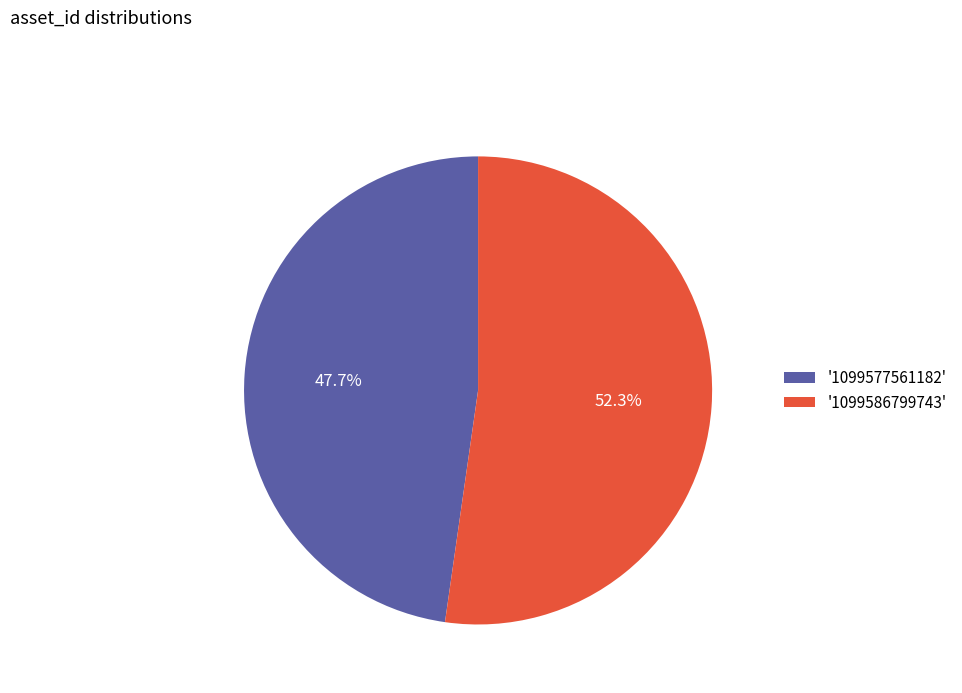

How much of the chart is everything except '1099586799743'?

47.7%